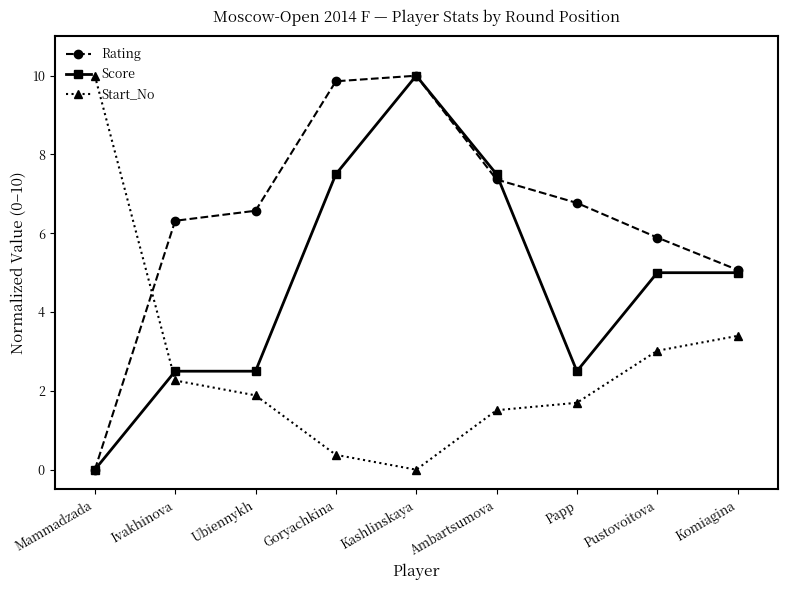

Is the value of Score at Goryachkina greater than the value of Rating at Komiagina?

Yes